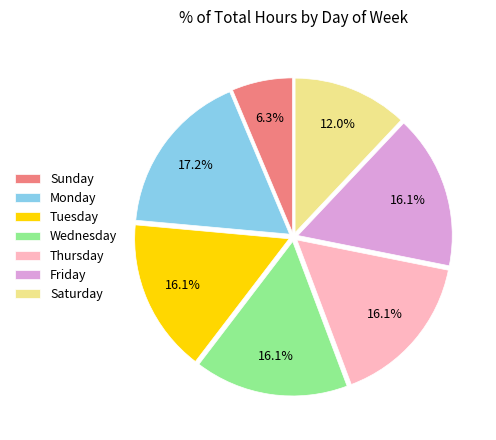

To the nearest percent, what is the average slice percentage?

14%